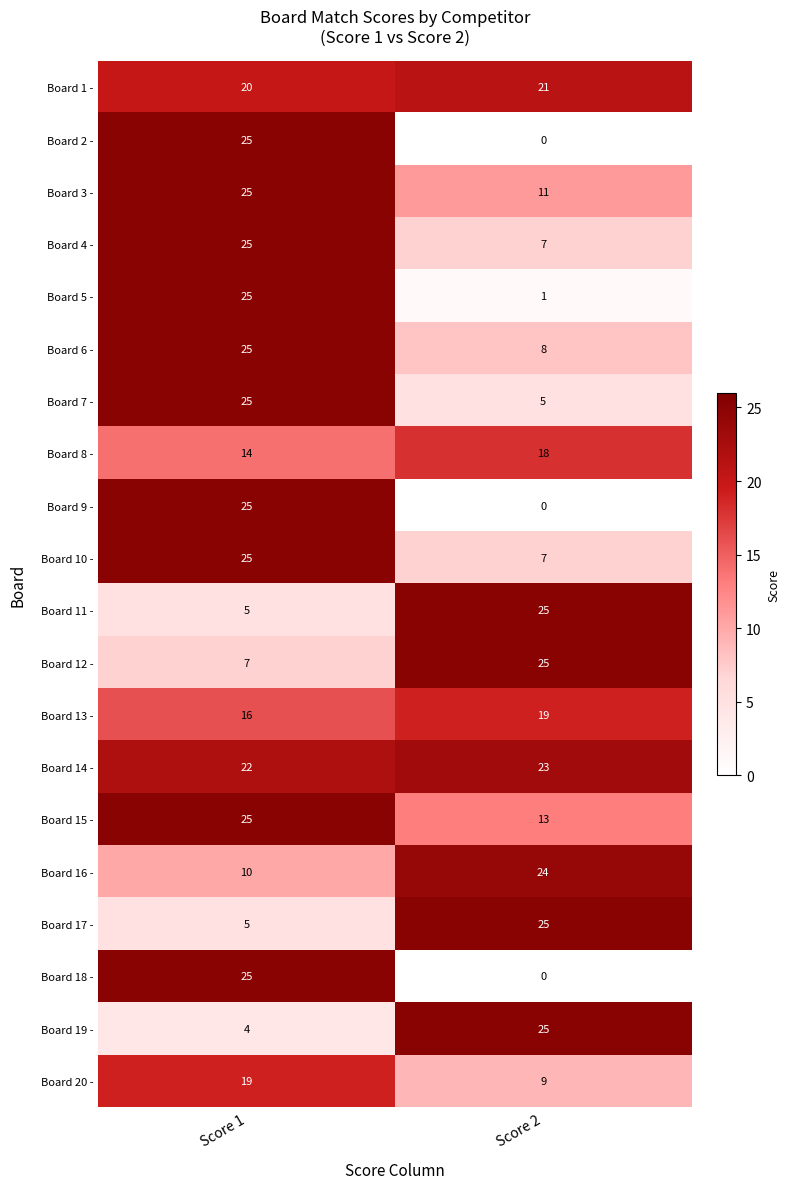

Rank the categories by Board 8 - value from highest to lowest.

Score 2, Score 1